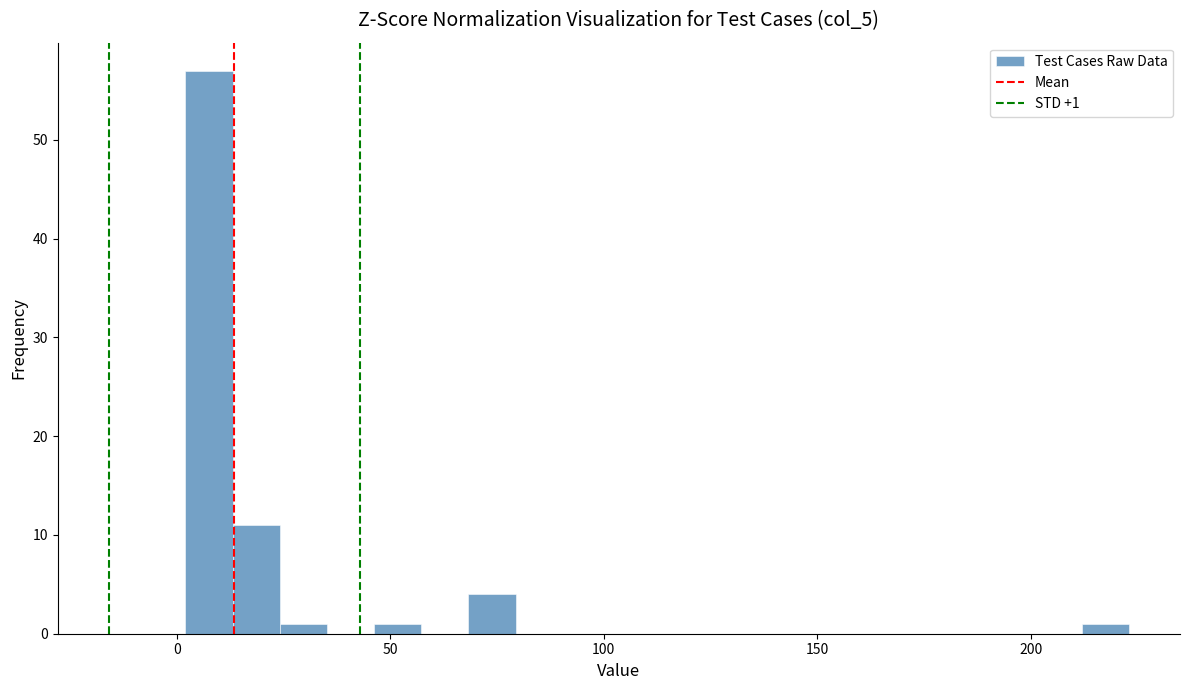

Read against the x-axis, roughly where is the centre of the tallest bar?

10